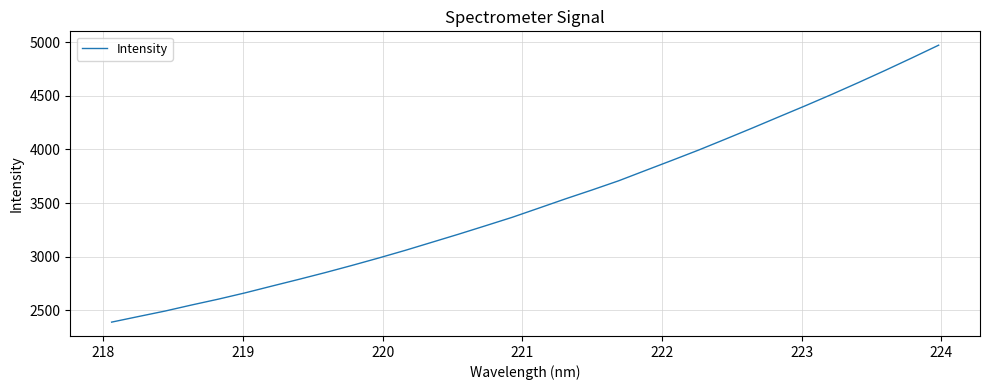

What is the greatest value displayed?

4973.8